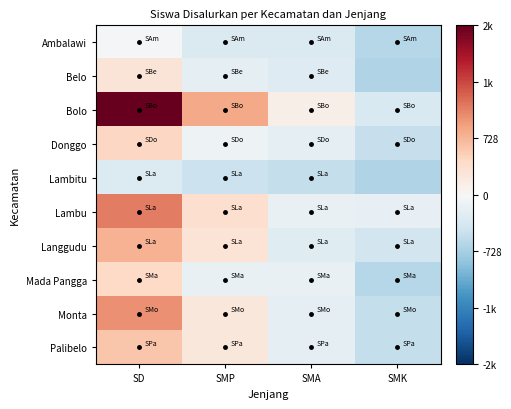

Count the number of data series in this chart.

10